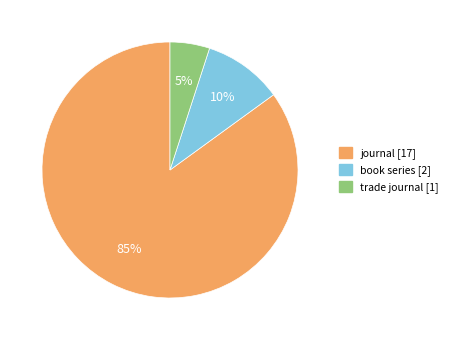

To the nearest percent, what is the difference between the book series and trade journal slice percentages?

5%